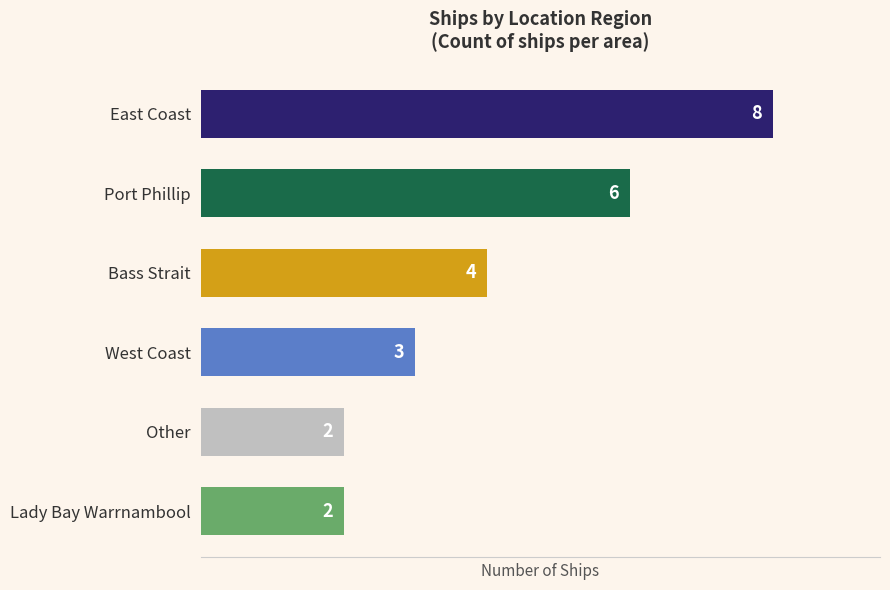

How many bars are there in total?

6